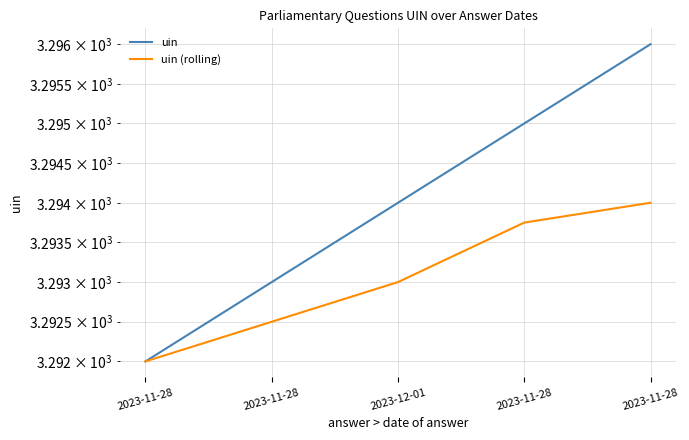

Which has a higher value, 2023-11-28 or 2023-11-28?

2023-11-28